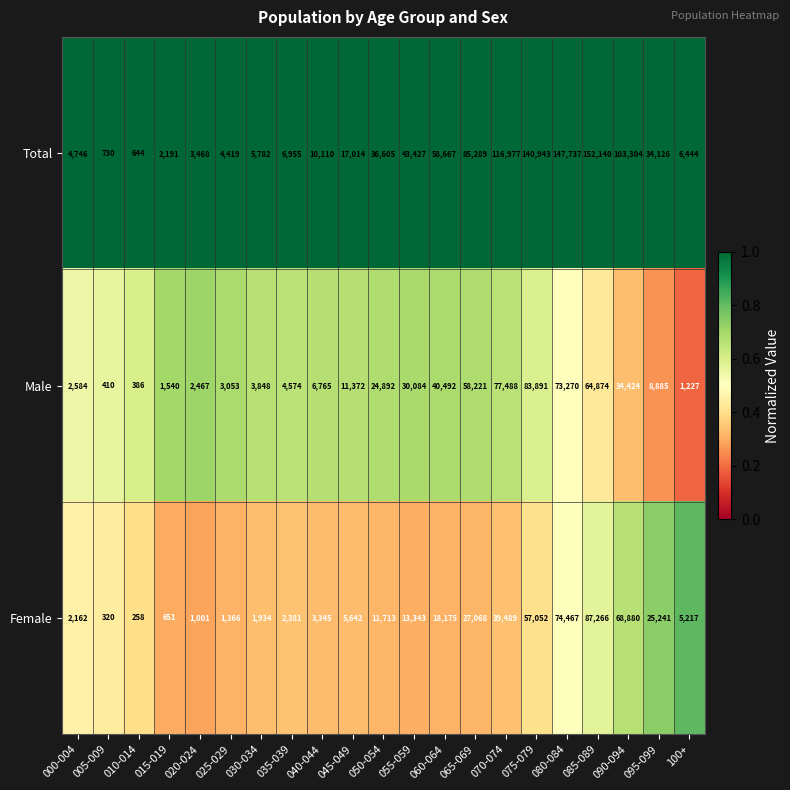

At which category is the sum across all series the highest?

085-089